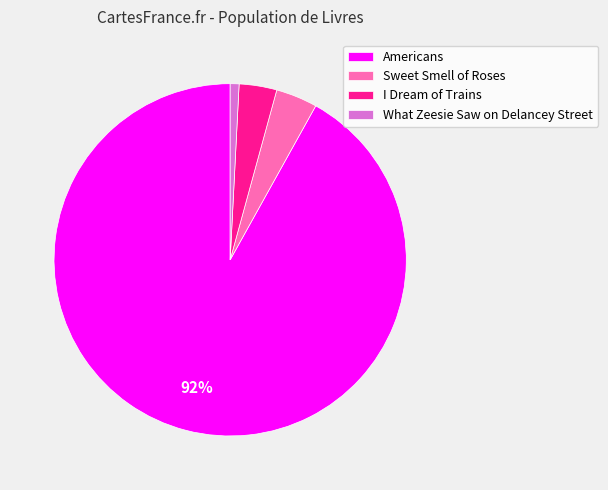

To the nearest percent, what portion does Americans represent?

92%